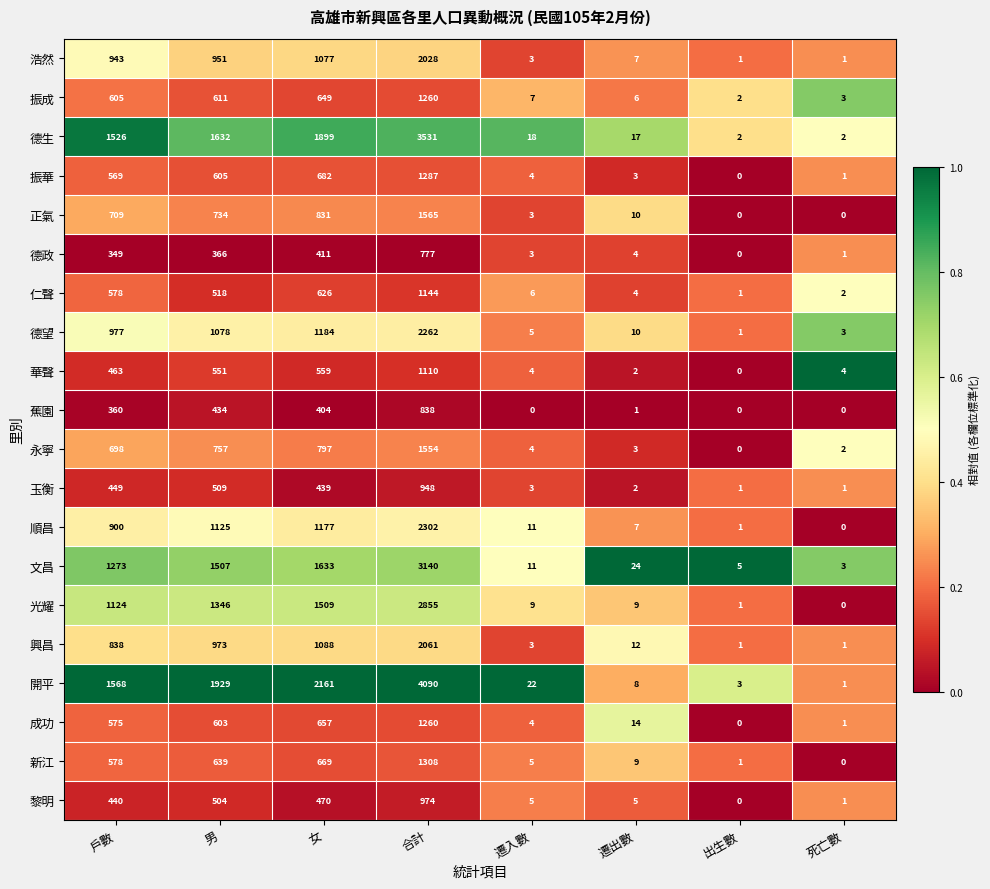

What is the difference between the 開平 values at 女 and 出生數?

2158